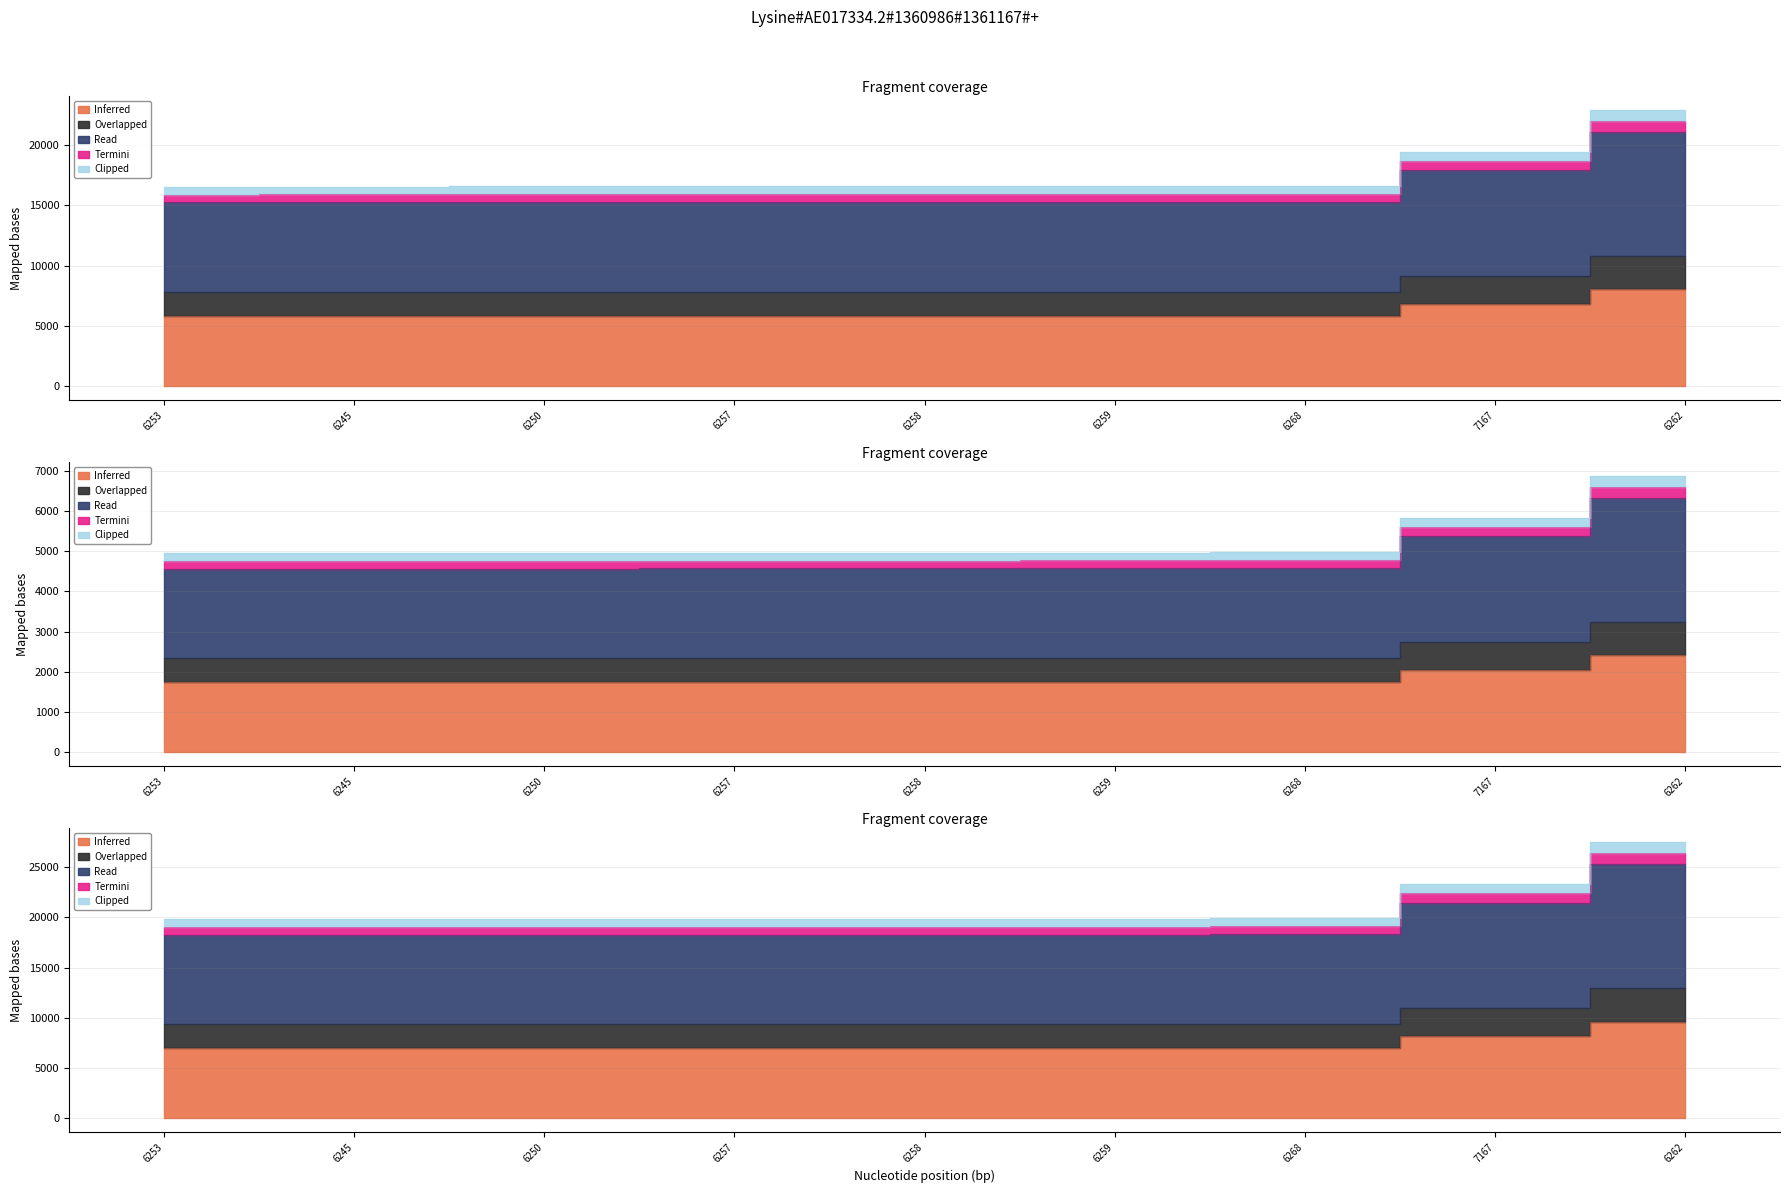

List the labels in order of value, smallest first.

6253, 6245, 6250, 6257, 6258, 6259, 6268, 7167, 6262